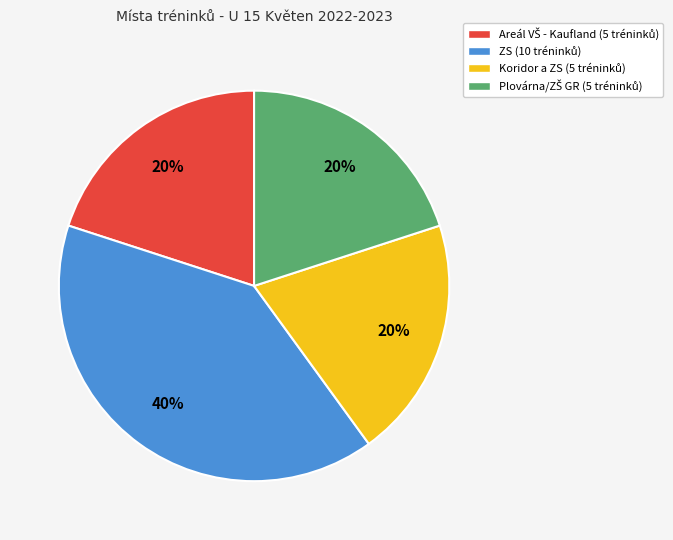

True or false: Koridor a ZS accounts for 20% of the total.

True